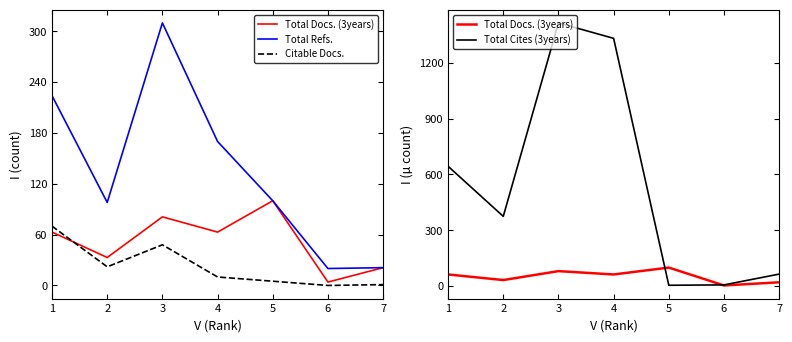

Where is Total Cites (3years) nearest to the value 709?

1